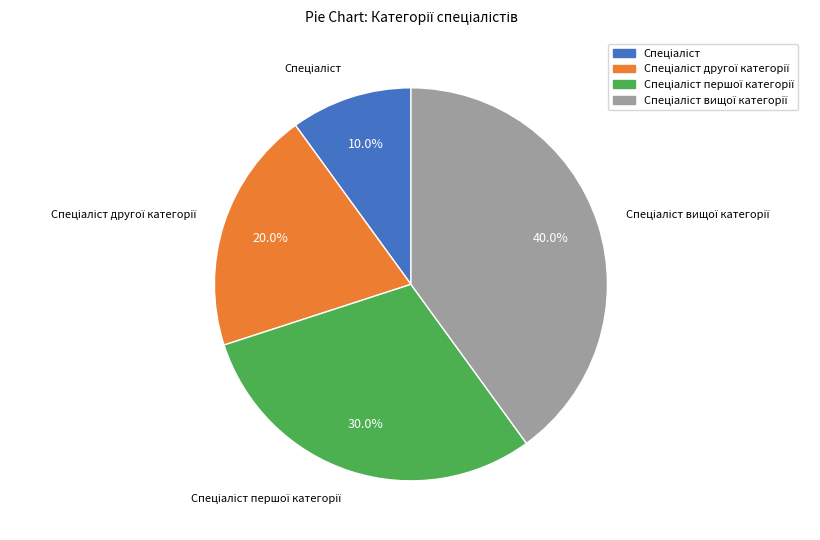

Is there any slice that represents more than half of the pie?

No